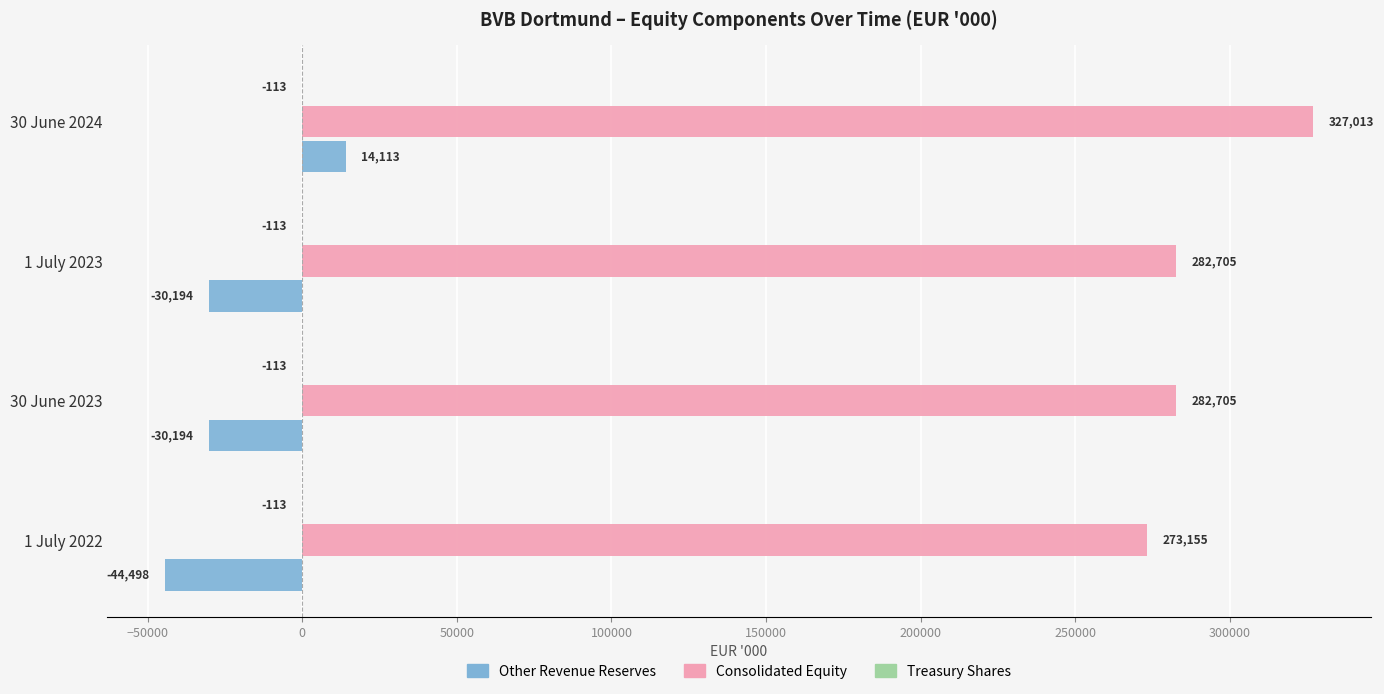

Between 30 June 2023 and 30 June 2024, which series saw the biggest shift?

Consolidated Equity